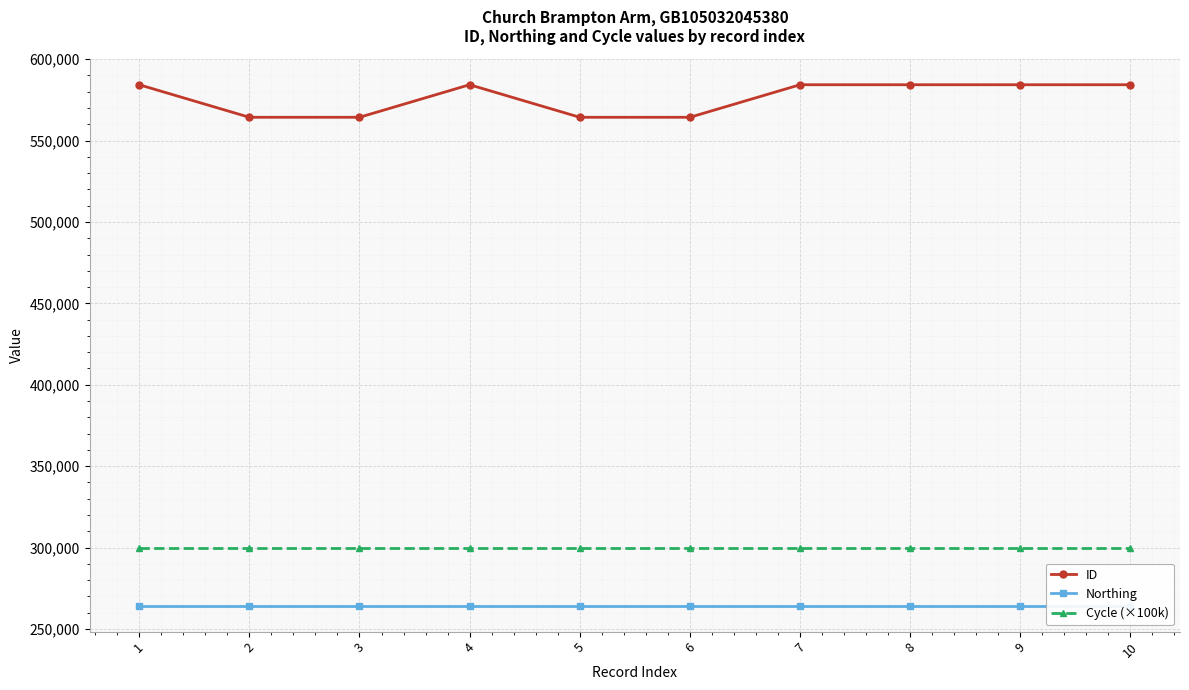

The value of ID at 4 is 895244. True or false?

False